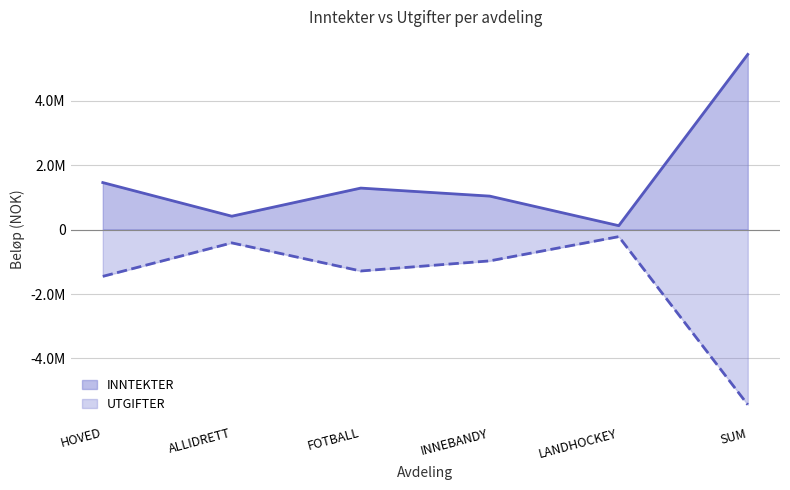

Reading left to right, what are all the values shown in this chart?

INNTEKTER: 1457000	414000	1286000	1037000	120000	5433500
UTGIFTER: -1452500	-414000	-1286000	-972000	-220000	-5433500